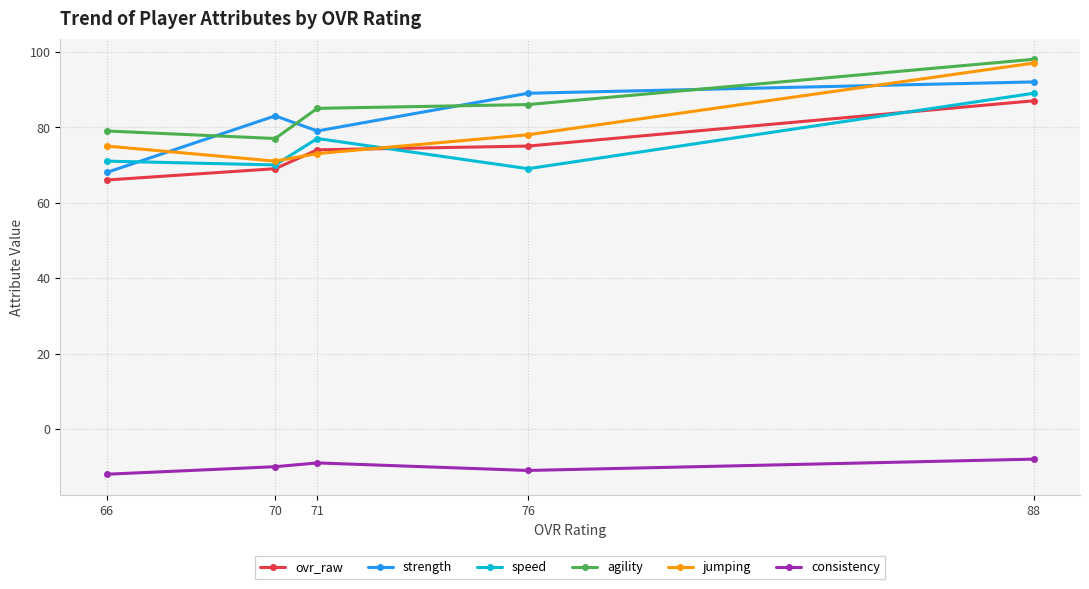

What is the greatest value displayed?

98